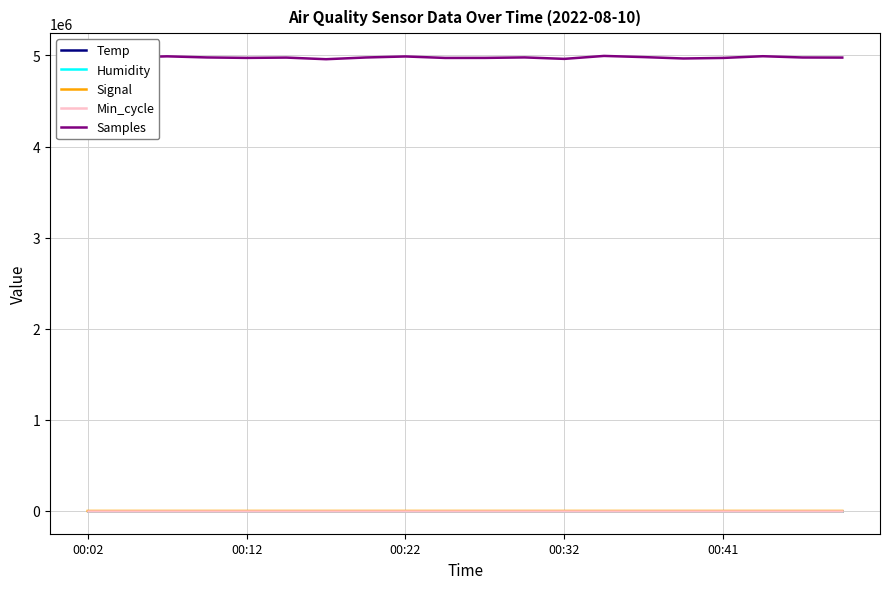

What is the minimum value for Min_cycle?

28.0